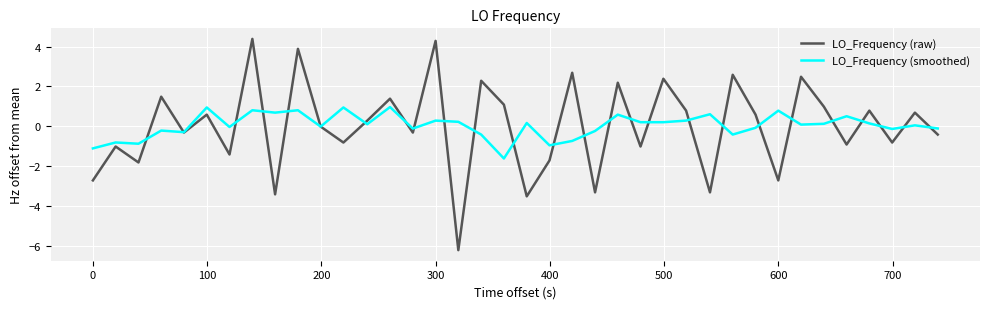

List the series in order of their peak value, lowest first.

LO_Frequency (smoothed), LO_Frequency (raw)